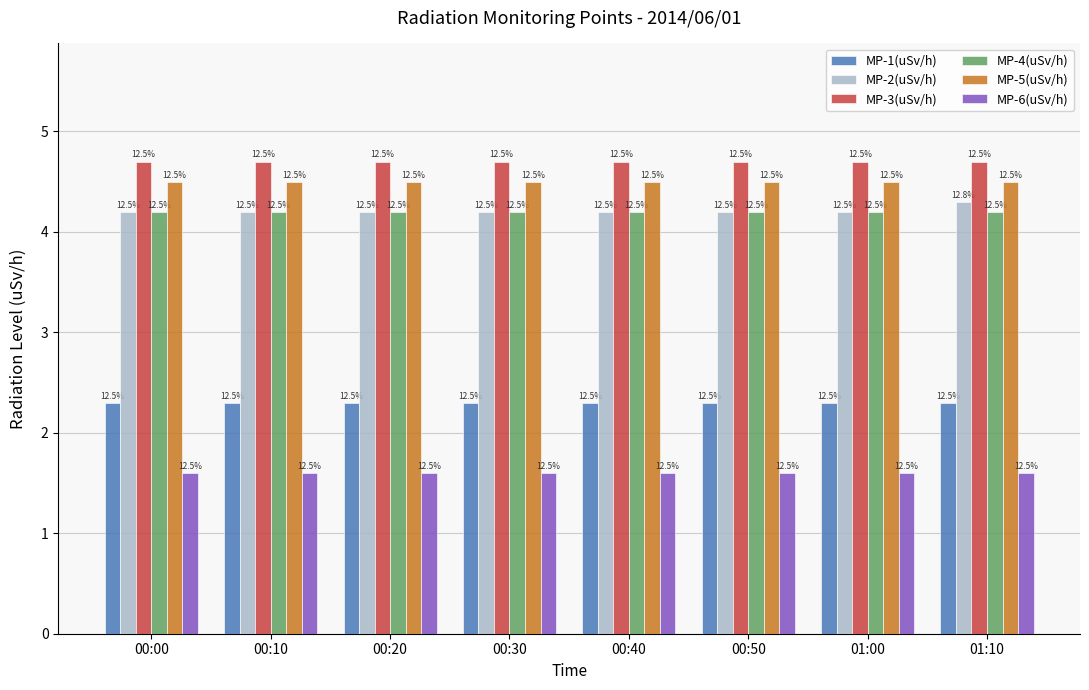

What are all the series names shown in the legend?

MP-1(uSv/h), MP-2(uSv/h), MP-3(uSv/h), MP-4(uSv/h), MP-5(uSv/h), MP-6(uSv/h)